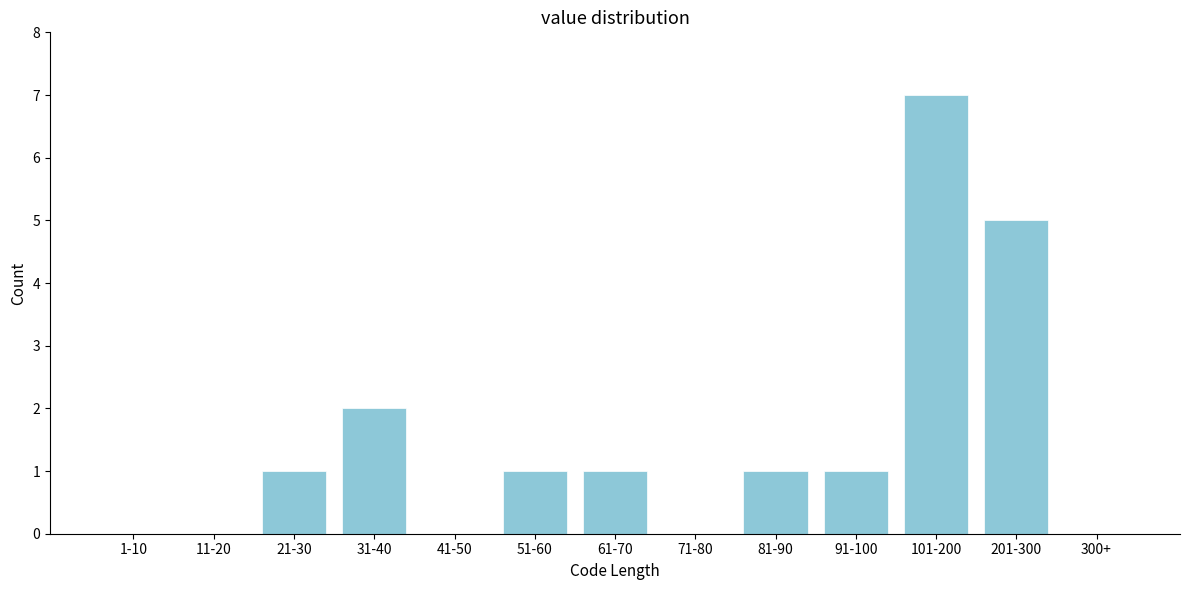

Reading right to left, extract all data points from this chart.

300+=0	201-300=5	101-200=7	91-100=1	81-90=1	71-80=0	61-70=1	51-60=1	41-50=0	31-40=2	21-30=1	11-20=0	1-10=0